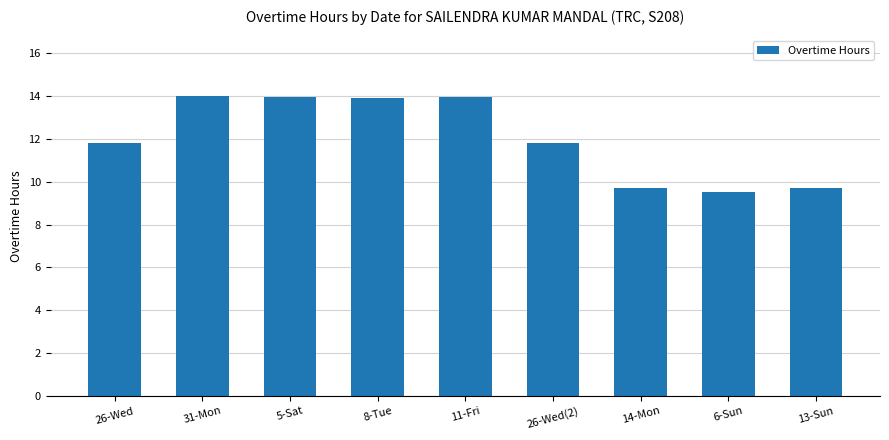

What is the label of the 7th bar from the right?

5-Sat